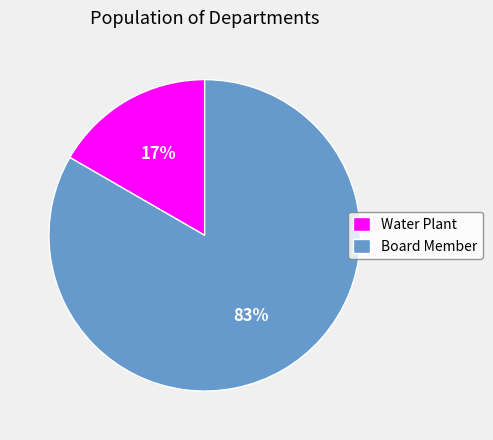

True or false: Water Plant accounts for 17% of the total.

True